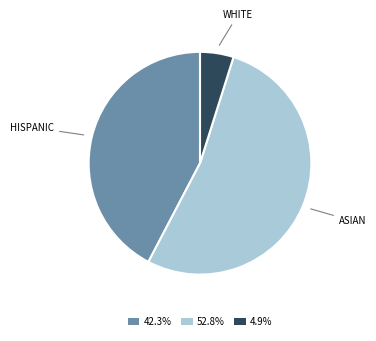

Which slice is the largest?

ASIAN